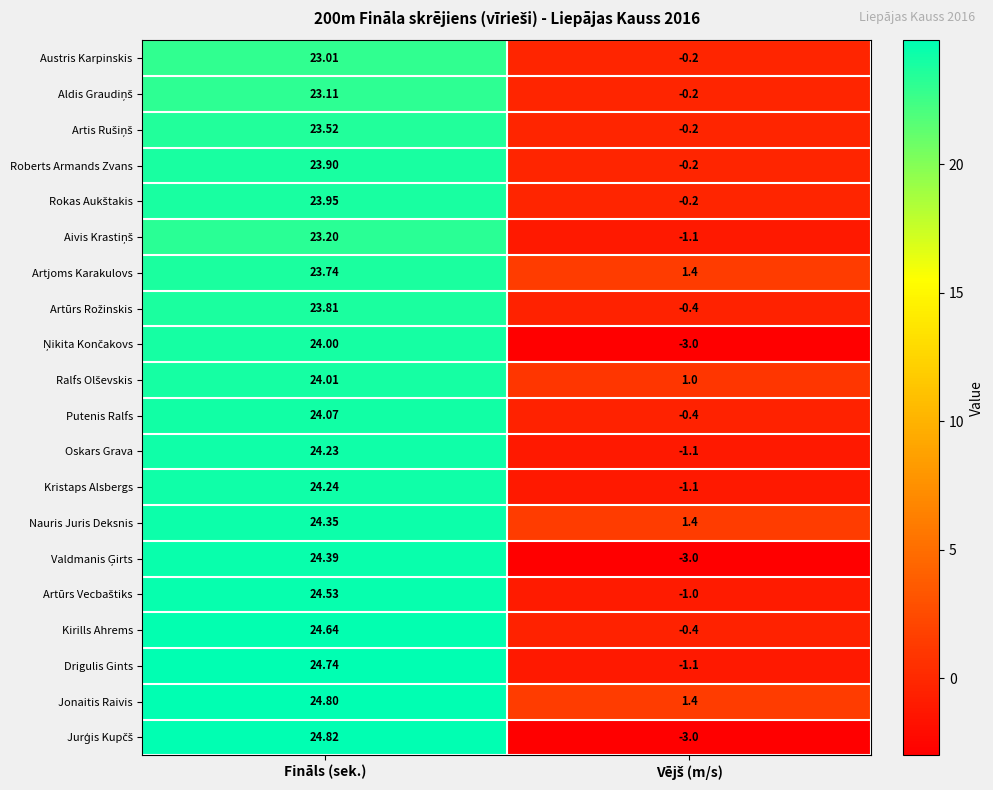

At which category does the chart reach its peak across all series?

Fināls (sek.)